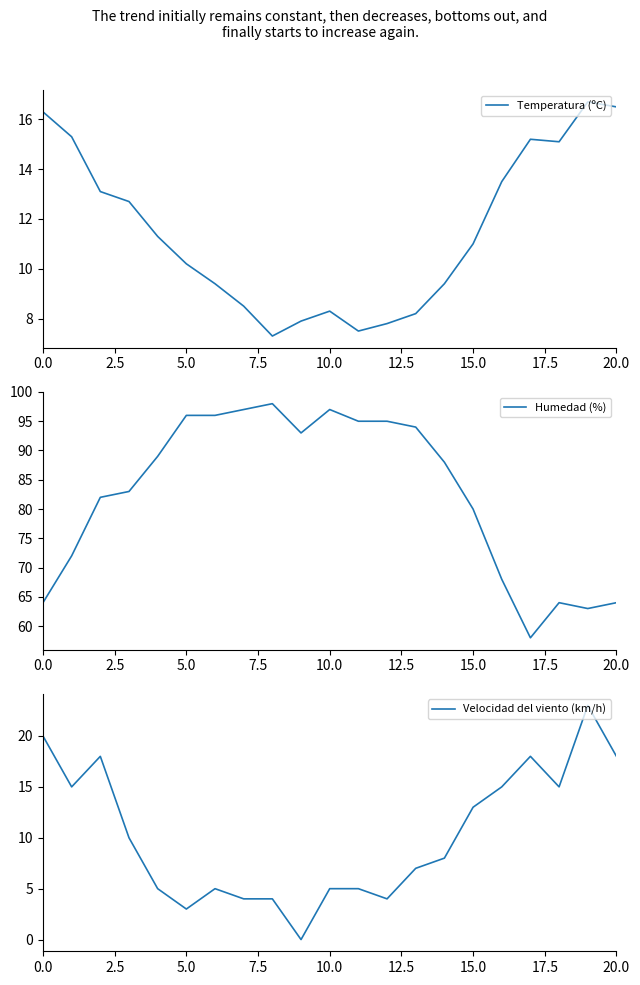

How many distinct data groups are displayed?

3